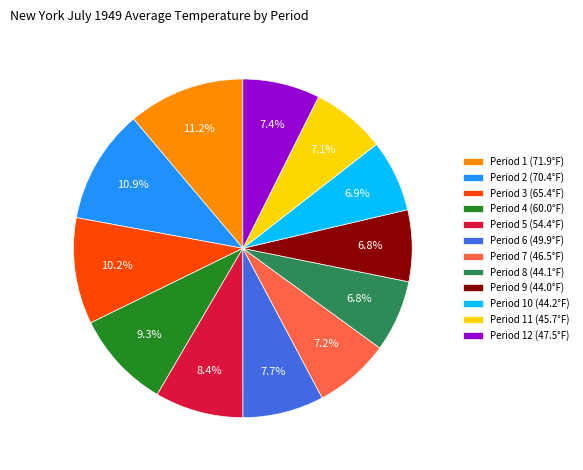

Is there a majority slice in this chart?

No